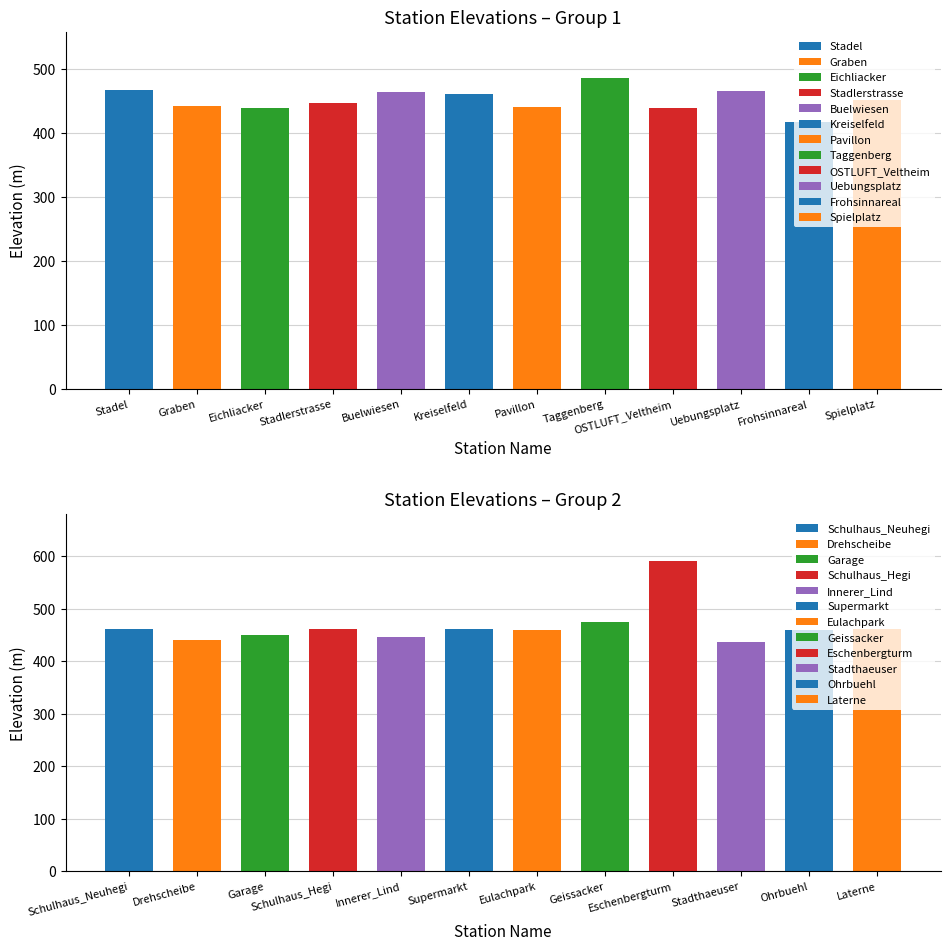

Reading left to right, transcribe all the data shown in this chart.

Stadel=468.0	Graben=443.0	Eichliacker=439.0	Stadlerstrasse=447.1	Buelwiesen=464.3	Kreiselfeld=461.6	Pavillon=441.9	Taggenberg=486.0	OSTLUFT_Veltheim=440.0	Uebungsplatz=466.0	Frohsinnareal=417.5	Spielplatz=452.0	Schulhaus_Neuhegi=461.9	Drehscheibe=440.0	Garage=450.0	Schulhaus_Hegi=461.7	Innerer_Lind=447.0	Supermarkt=461.0	Eulachpark=458.6	Geissacker=474.9	Eschenbergturm=591.3	Stadthaeuser=437.0	Ohrbuehl=460.0	Laterne=461.9